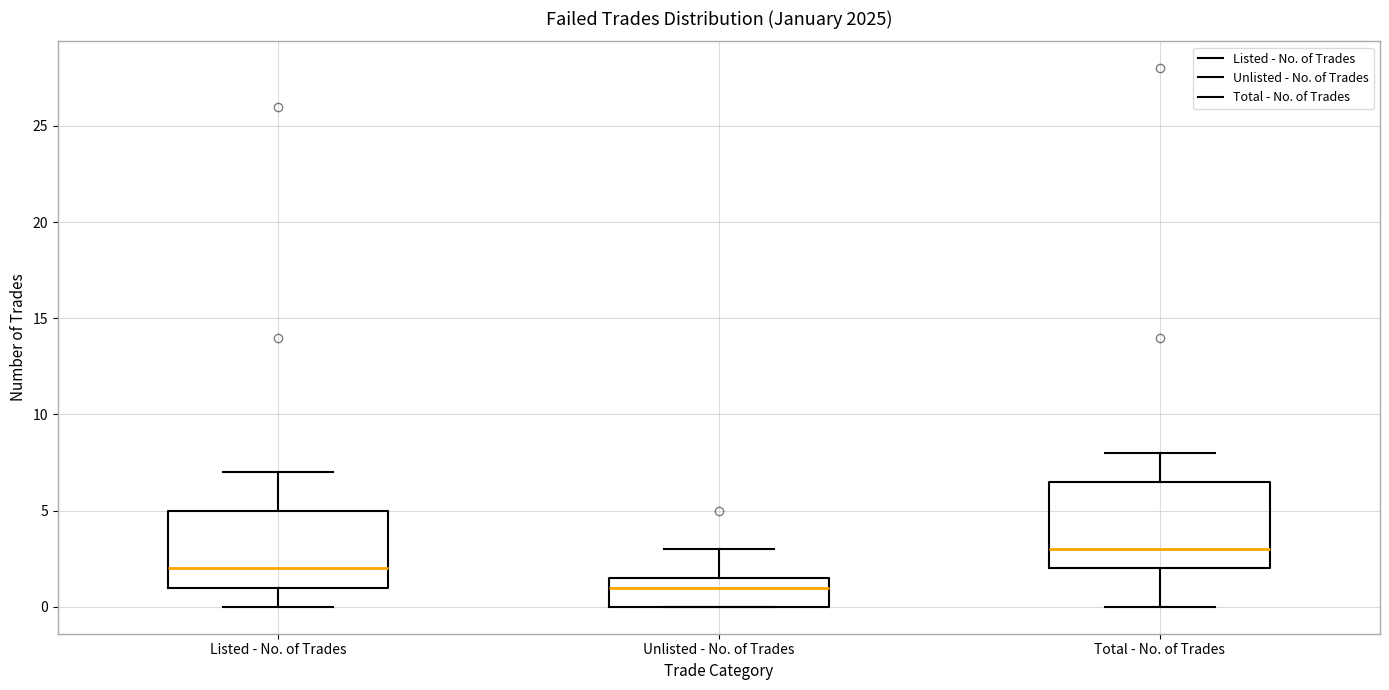

Reading left to right, transcribe this box plot: for each box, give where its median line is, the range the box spans, and where its two whiskers end, as read against the y-axis. The values are not printed on the chart, so give them approximately, as read against the axis.

Listed - No. of Trades: median 2.0, box 1.0 to 5.0, whiskers 0.0 to 7.0
Unlisted - No. of Trades: median 1.0, box 0.0 to 1.5, whiskers 0.0 to 3.0
Total - No. of Trades: median 3.0, box 2.0 to 6.5, whiskers 0.0 to 8.0